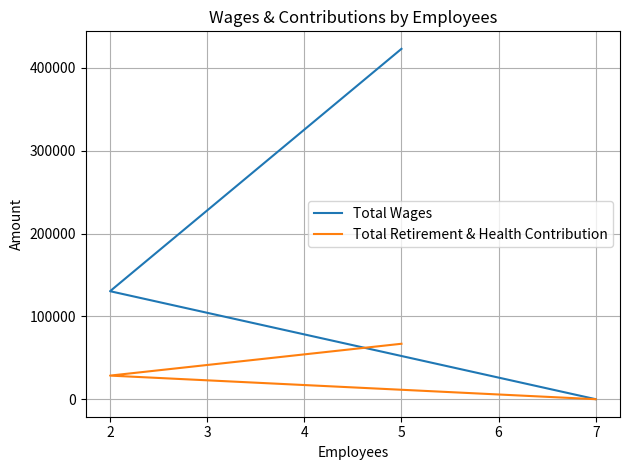

Does the chart display data point markers on the line(s)?

No